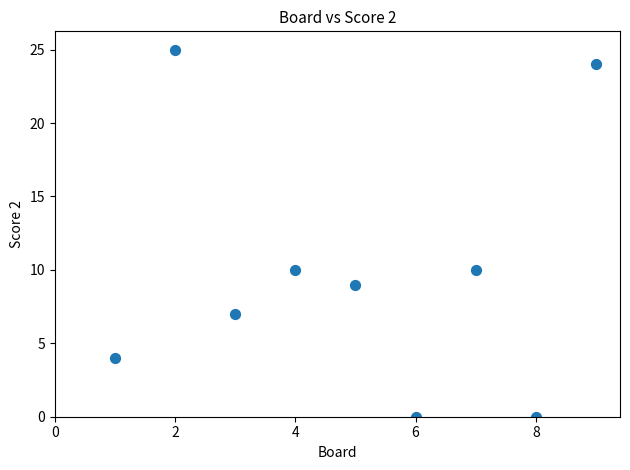

What is the range of X values (max minus min)?

8